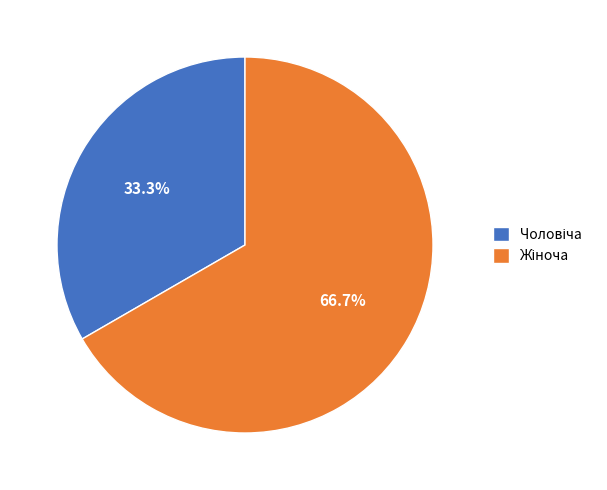

How many slices are in this pie chart?

2